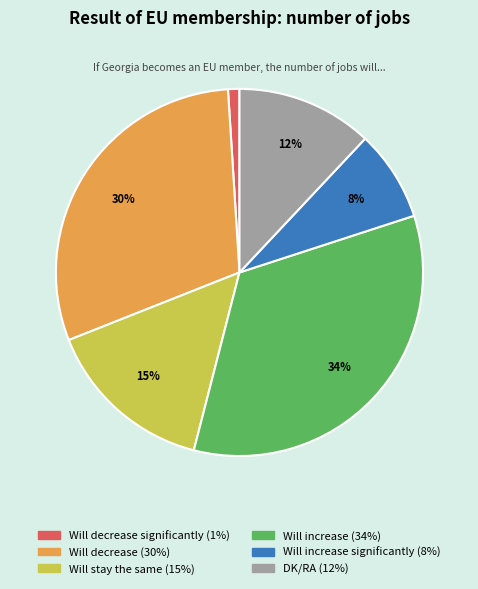

Is there any slice that represents more than half of the pie?

No